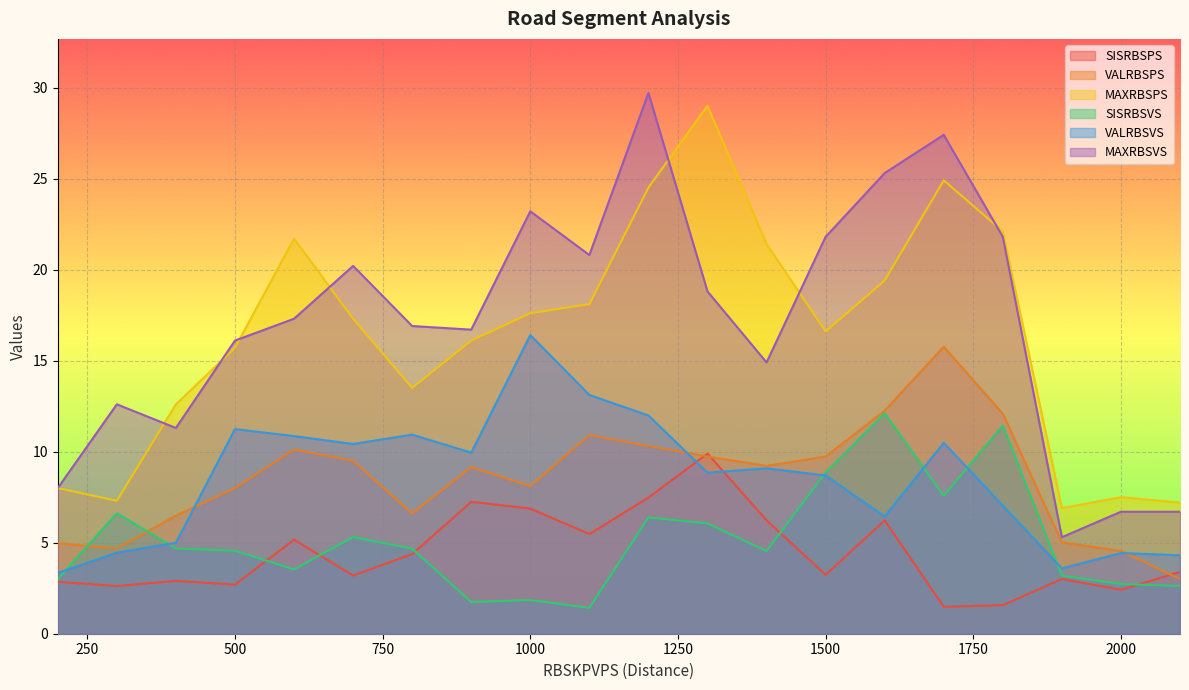

What is the minimum value shown in the chart?

1.4